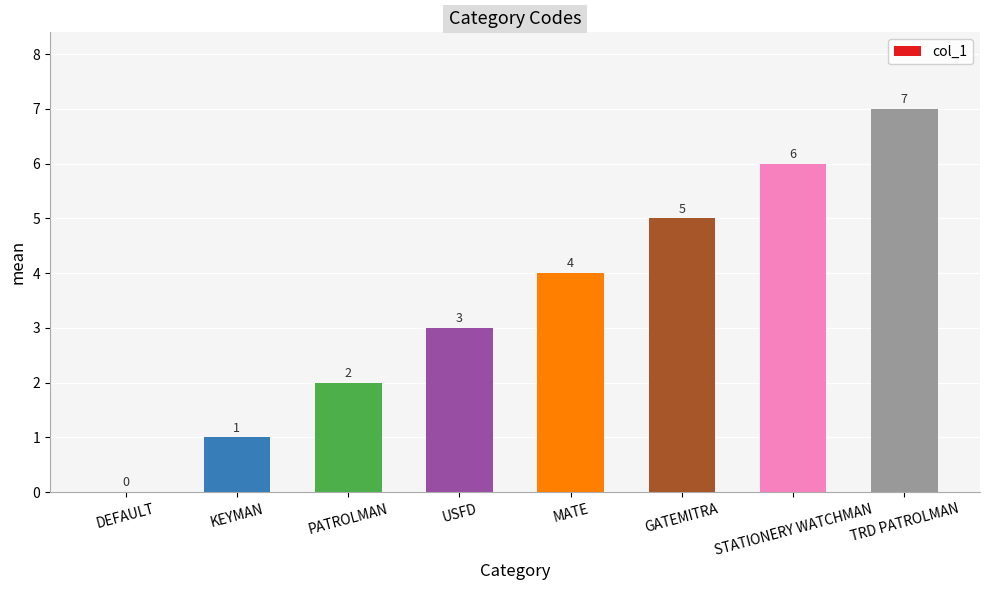

What is the maximum value shown in the chart?

7